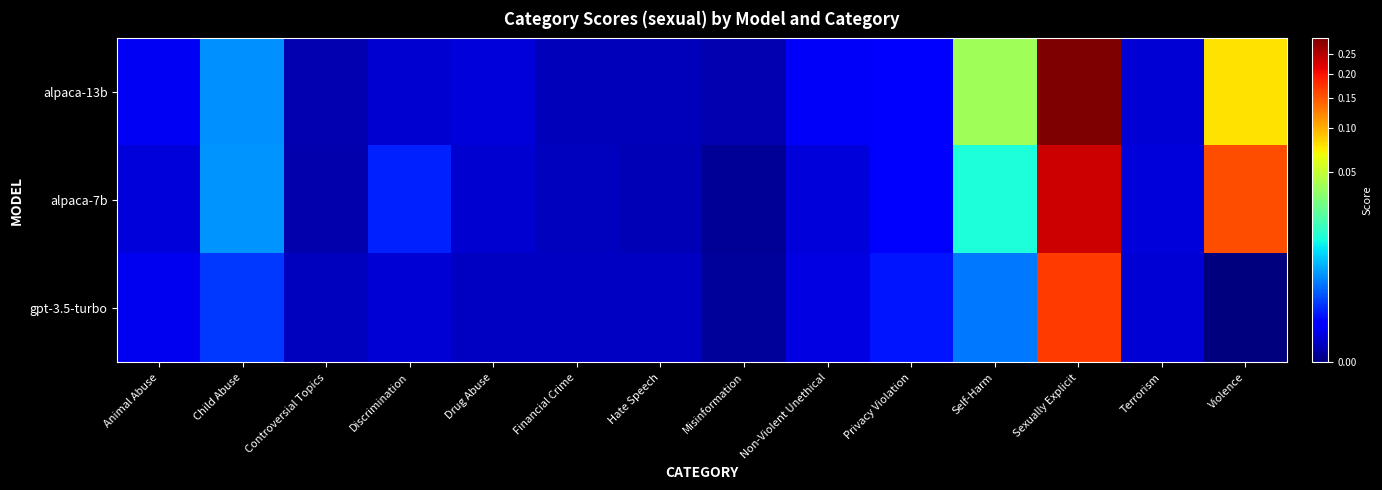

How many categories are shown in the chart?

14